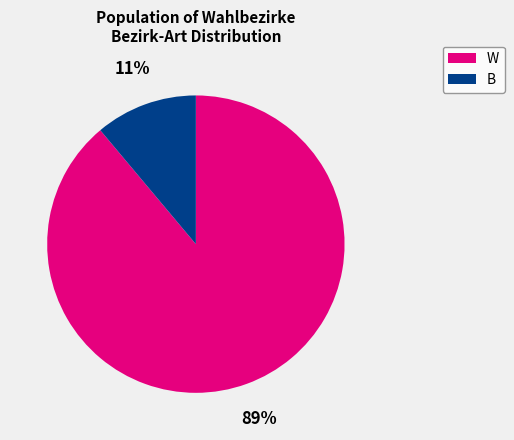

Which category has the smallest portion of the pie?

B